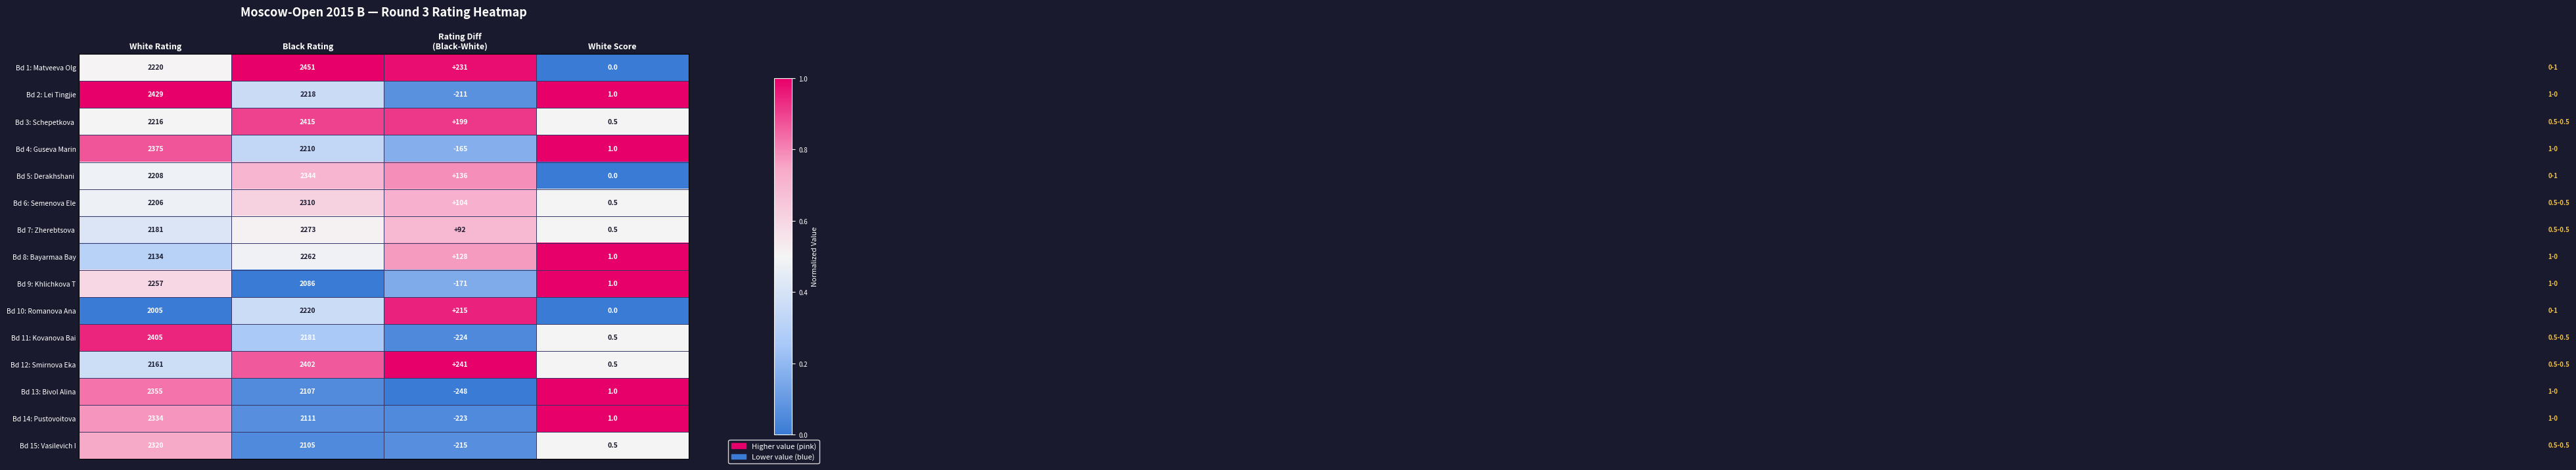

How many series are shown in this chart?

15